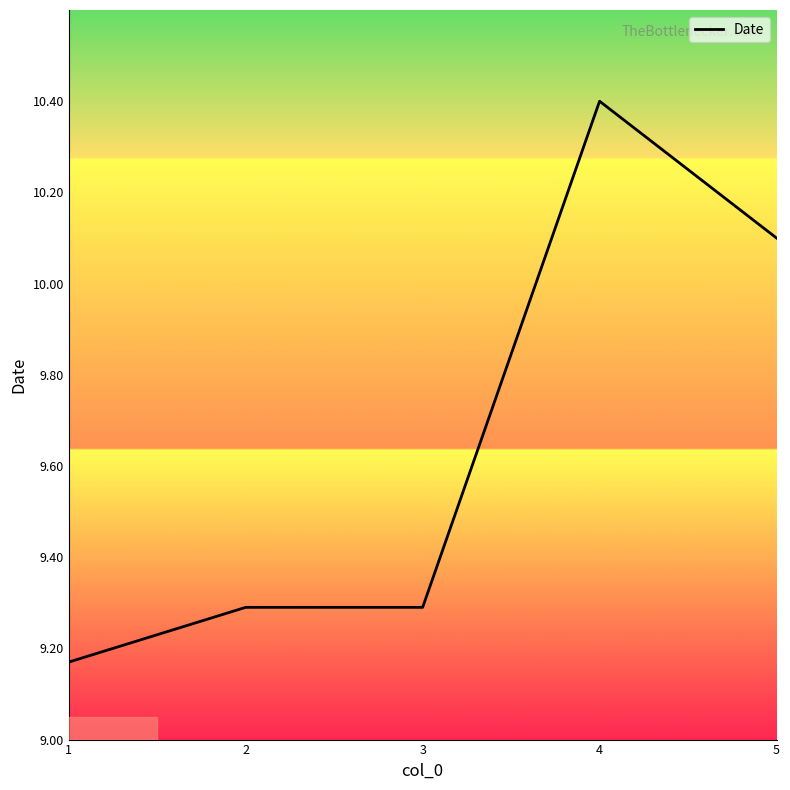

True or false: there are more than 0 points higher than both neighbors.

True